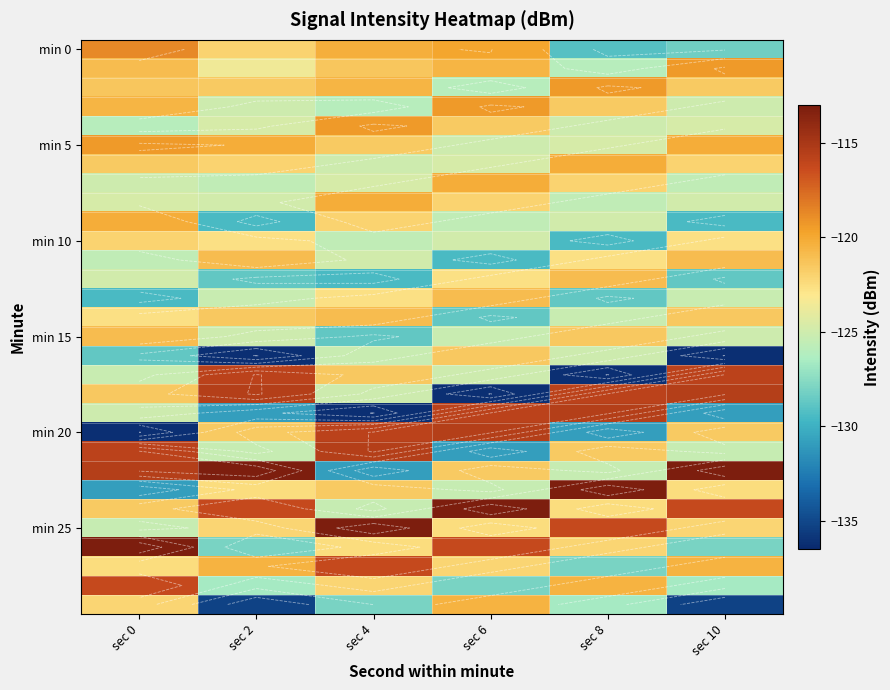

Which category has the highest value across all series?

sec 2